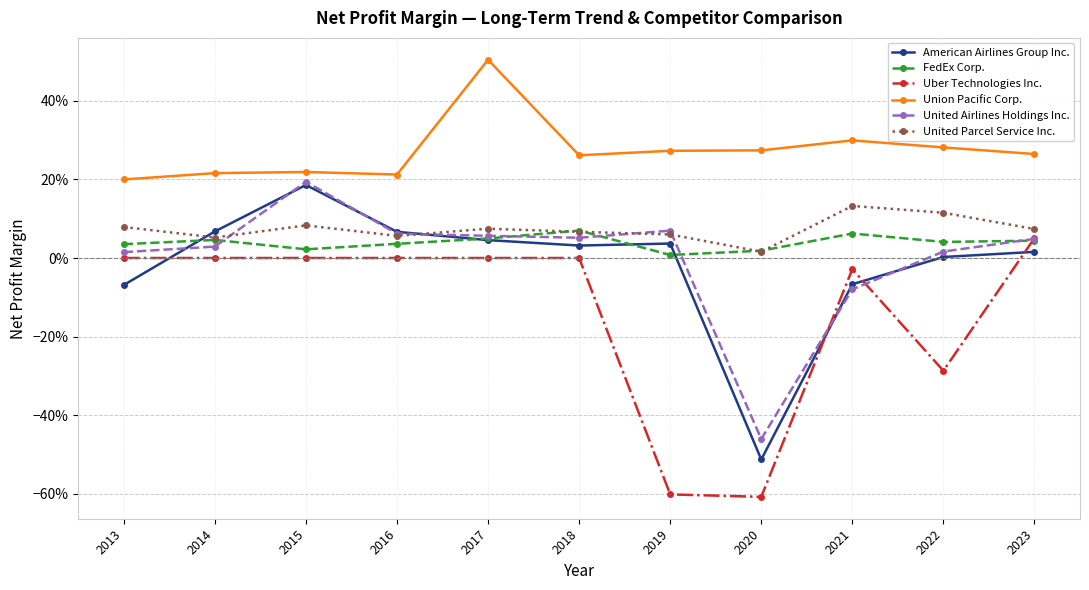

Reading left to right, list all the values displayed in this chart.

American Airlines Group Inc.: -0.1	0.1	0.2	0.1	0.0	0.0	0.0	-0.5	-0.1	0.0	0.0
FedEx Corp.: 0.0	0.0	0.0	0.0	0.0	0.1	0.0	0.0	0.1	0.0	0.0
Uber Technologies Inc.: 0.0	0.0	0.0	0.0	0.0	0.0	-0.6	-0.6	-0.0	-0.3	0.1
Union Pacific Corp.: 0.2	0.2	0.2	0.2	0.5	0.3	0.3	0.3	0.3	0.3	0.3
United Airlines Holdings Inc.: 0.0	0.0	0.2	0.1	0.1	0.1	0.1	-0.5	-0.1	0.0	0.0
United Parcel Service Inc.: 0.1	0.1	0.1	0.1	0.1	0.1	0.1	0.0	0.1	0.1	0.1